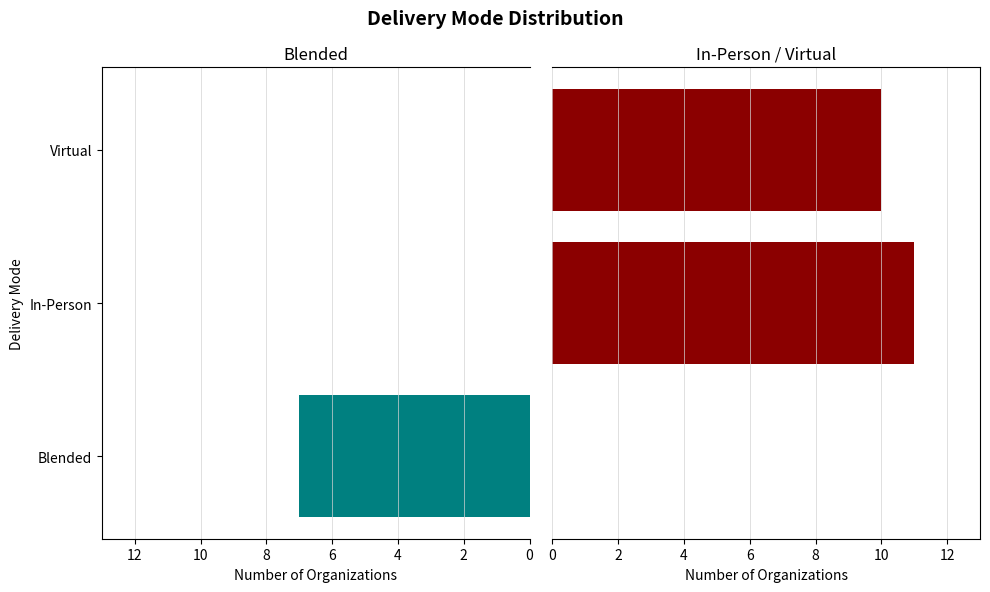

What are all the series names shown in the legend?

Blended, In-Person / Virtual